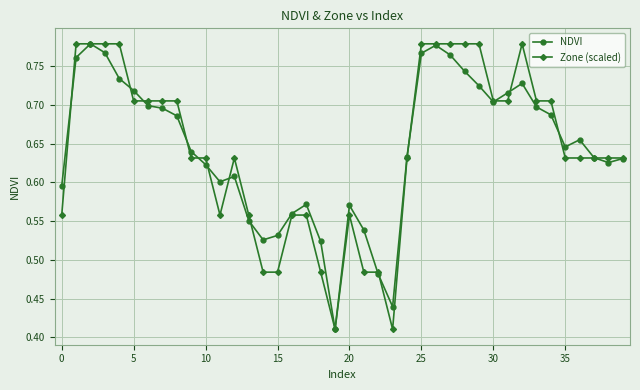

Count the NDVI values in the range 0 to 1.

40